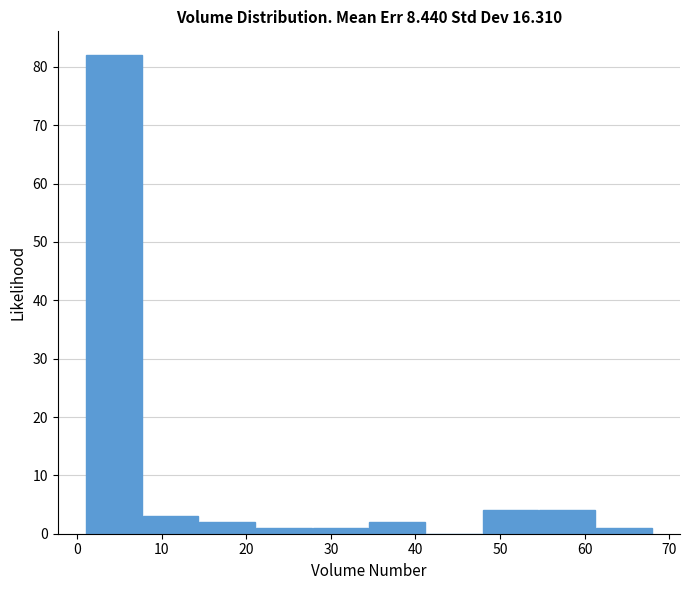

Reading left to right, transcribe this chart: for each bar, give the range it covers on the x-axis and its height. Neither the bar edges nor the heights are printed on the chart, so give them approximately, as read against the axes.

1.0 to 7.7: 82
7.7 to 14.4: 3
14.4 to 21.1: 2
21.1 to 27.8: 1
27.8 to 34.5: 1
34.5 to 41.2: 2
41.2 to 47.9: 0
47.9 to 54.6: 4
54.6 to 61.3: 4
61.3 to 68.0: 1